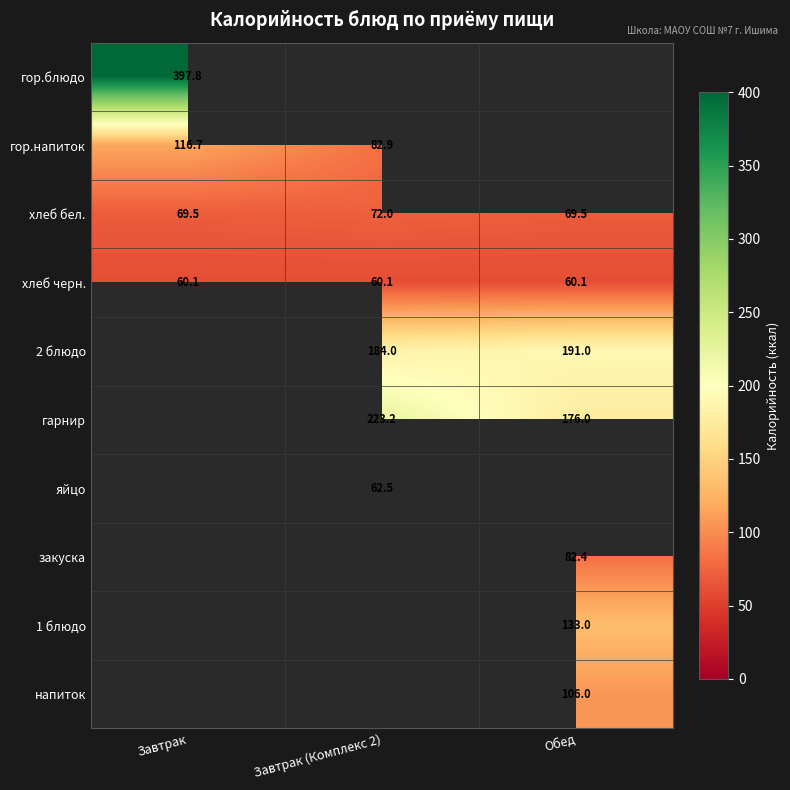

Is it true that хлеб черн. equals 101.0 at Обед?

False